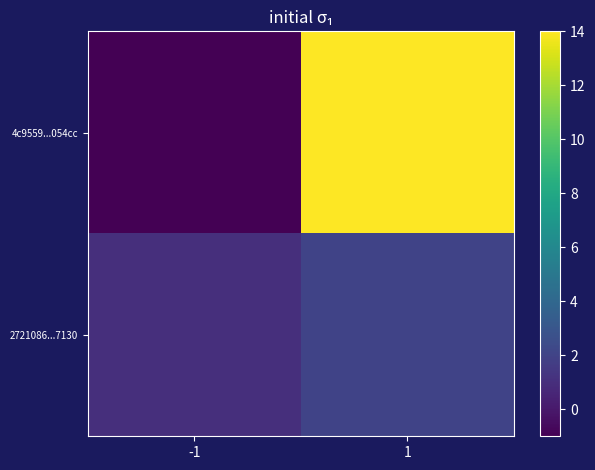

Reading right to left, what are all the values shown in this chart?

4c9559...054cc: 1=14	-1=-1
2721086...7130: 1=2	-1=1